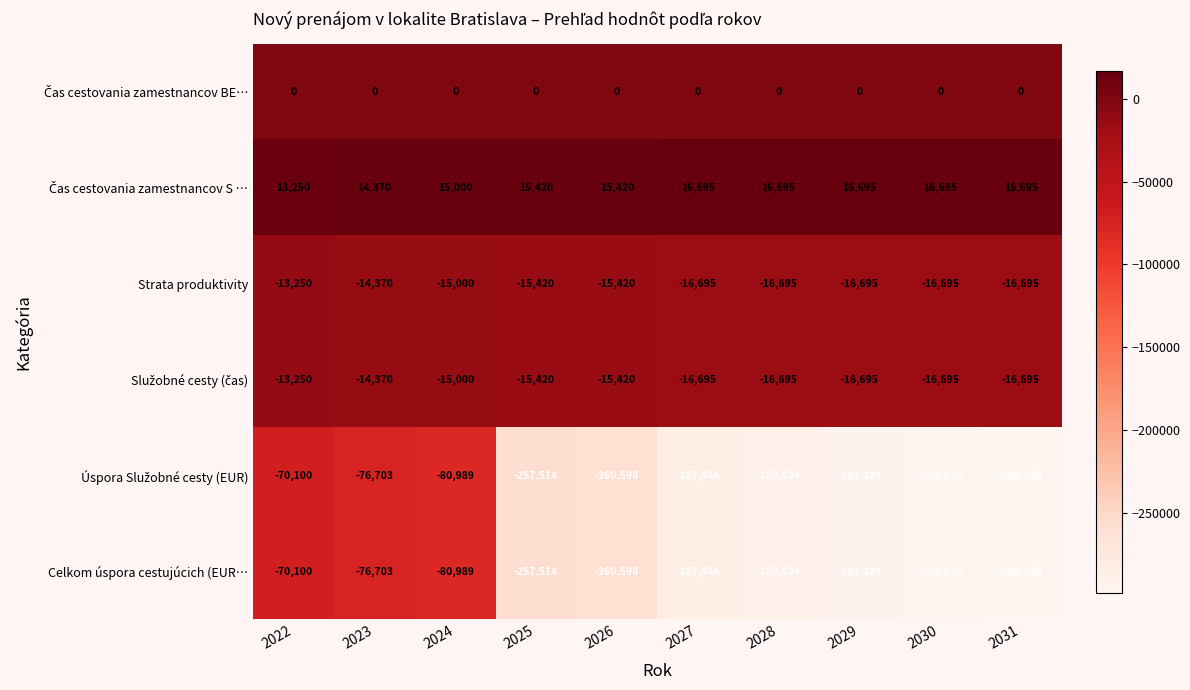

How many values in the Celkom úspora cestujúcich (EUR… series exceed -260598?

4